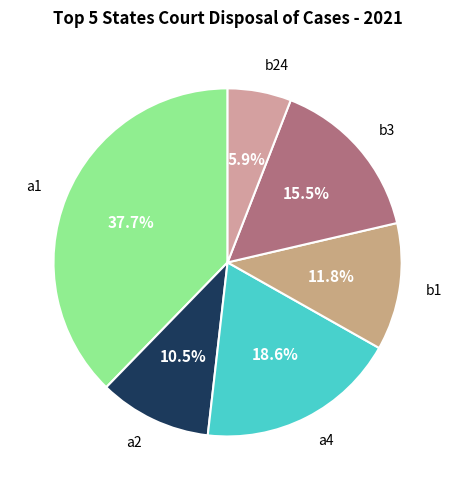

How many segments does this pie chart have?

6